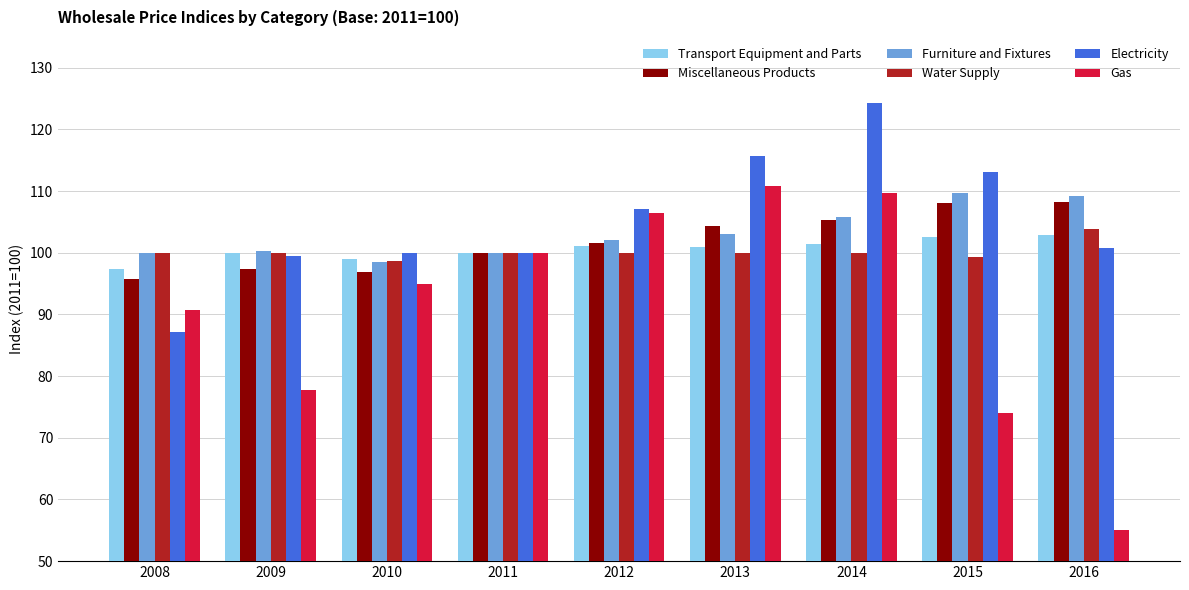

What are all the series names shown in the legend?

Transport Equipment and Parts, Miscellaneous Products, Furniture and Fixtures, Water Supply, Electricity, Gas